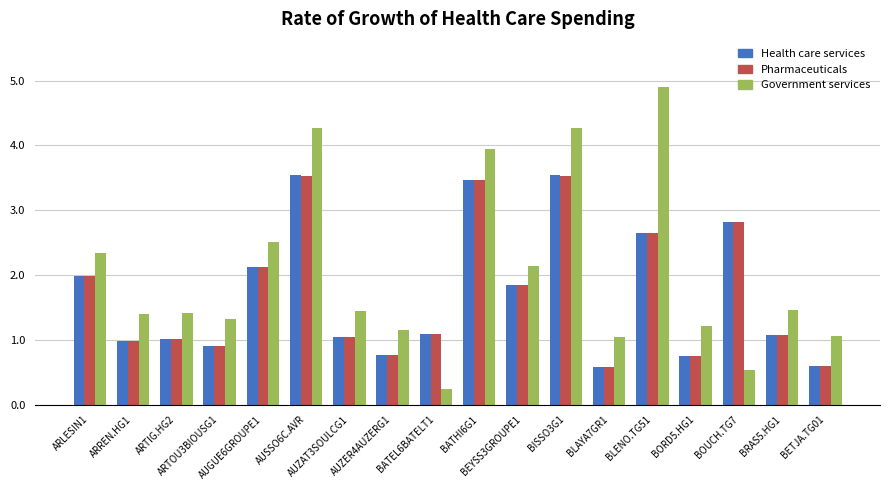

What is the greatest value displayed?

4.9